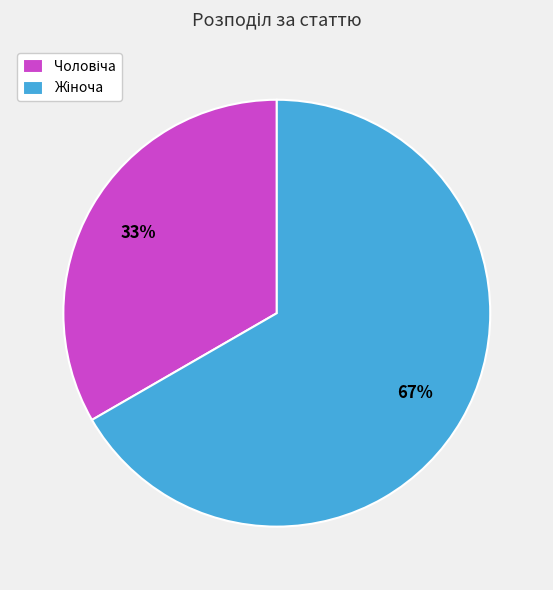

To the nearest percent, what is the average slice percentage?

50%